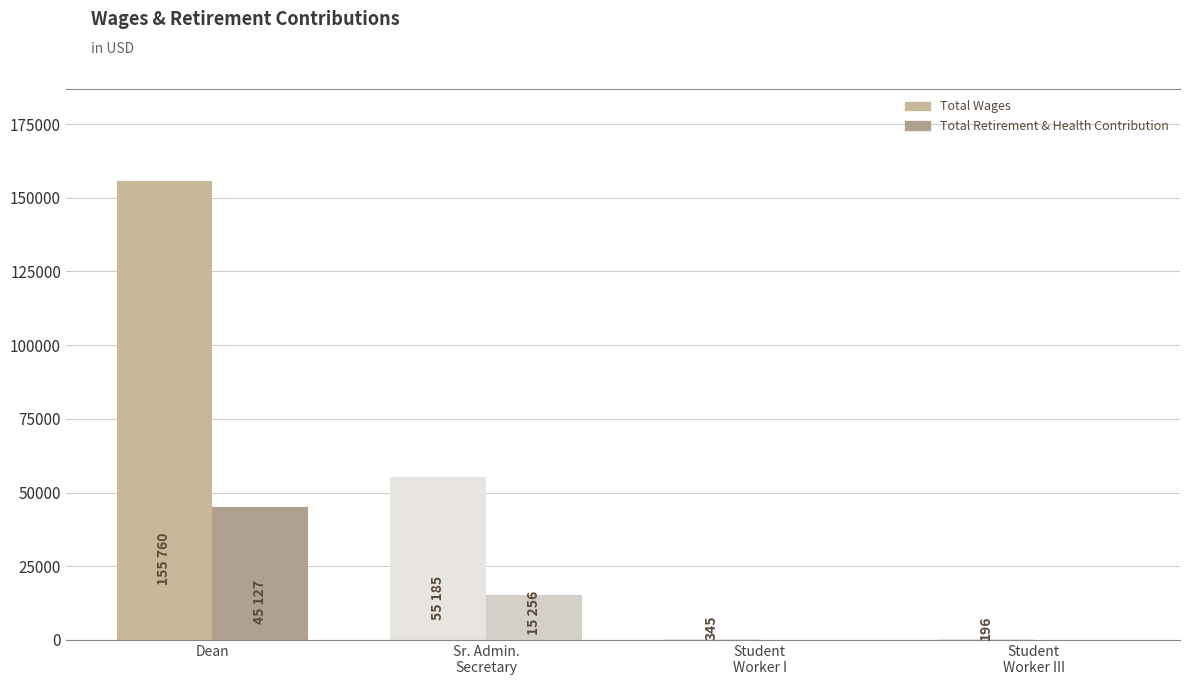

Rank the series at Dean from lowest to highest value.

Total Retirement & Health Contribution, Total Wages